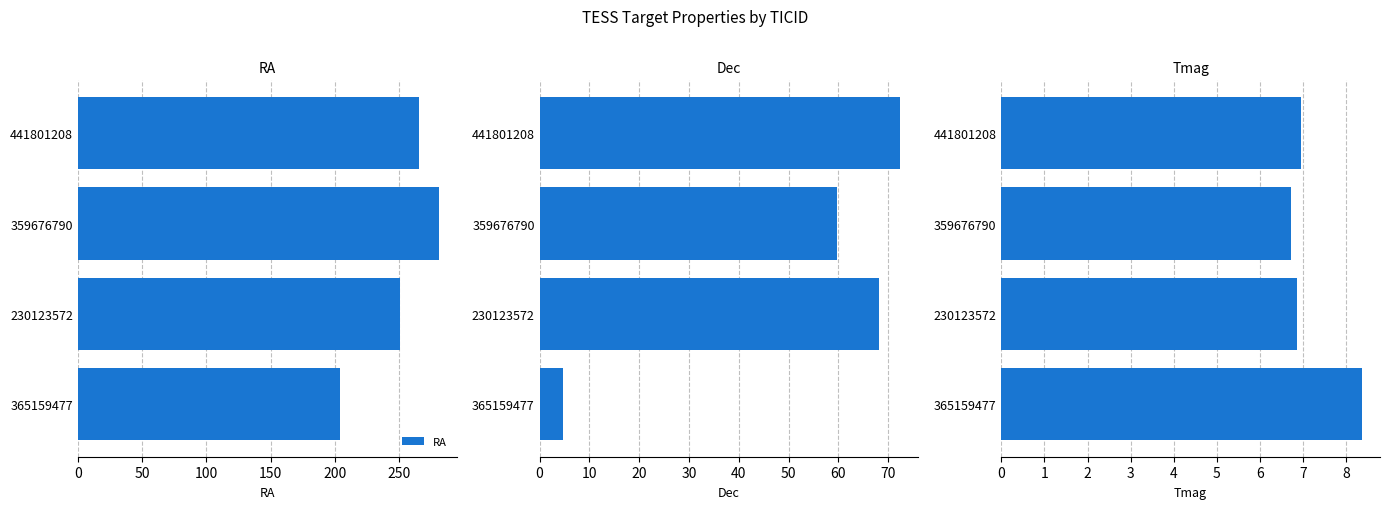

What is the difference between the maximum and second lowest values in the Dec series?

12.8